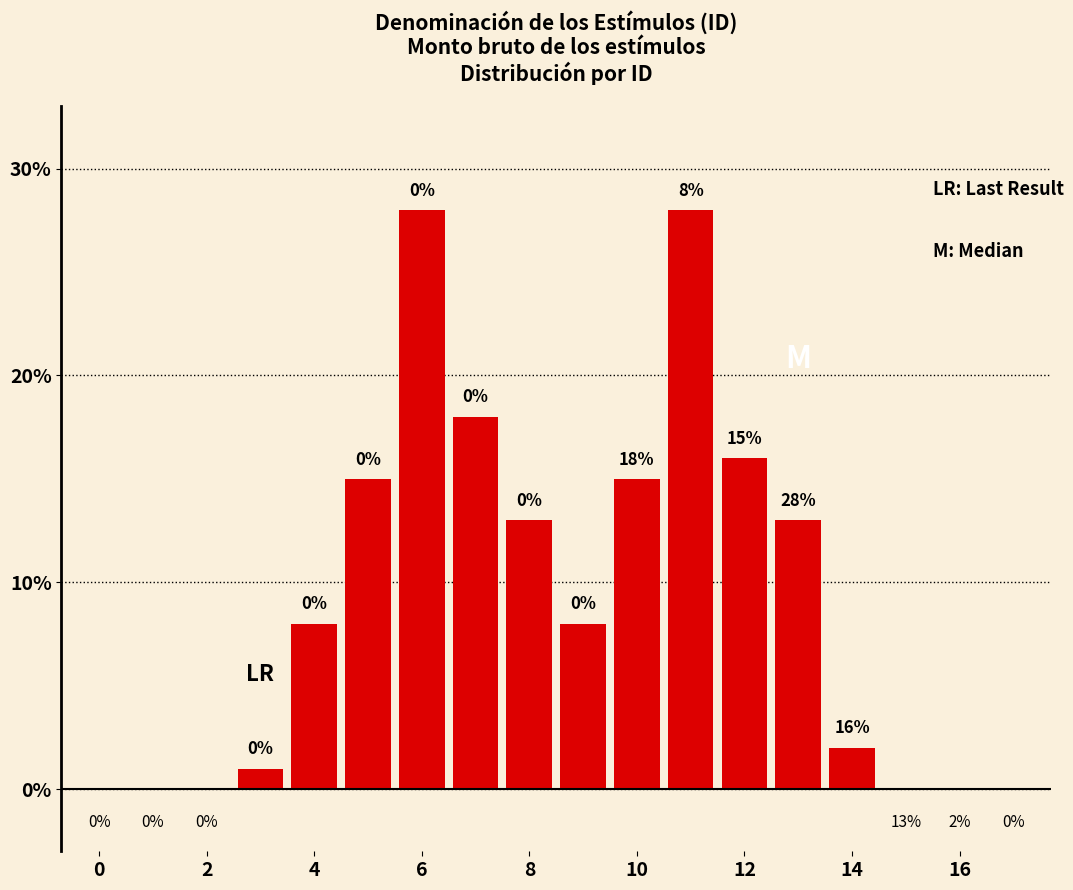

What is the maximum value shown in the chart?

28